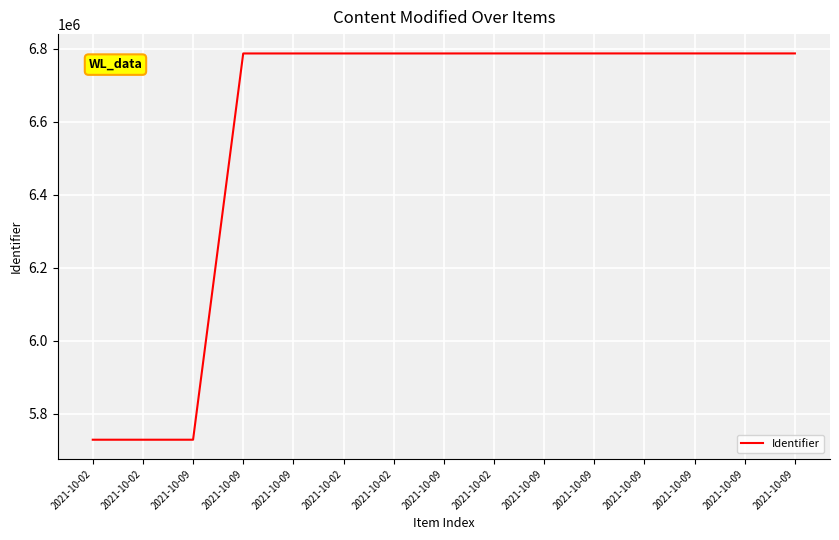

What is the sum of all values?

98623654